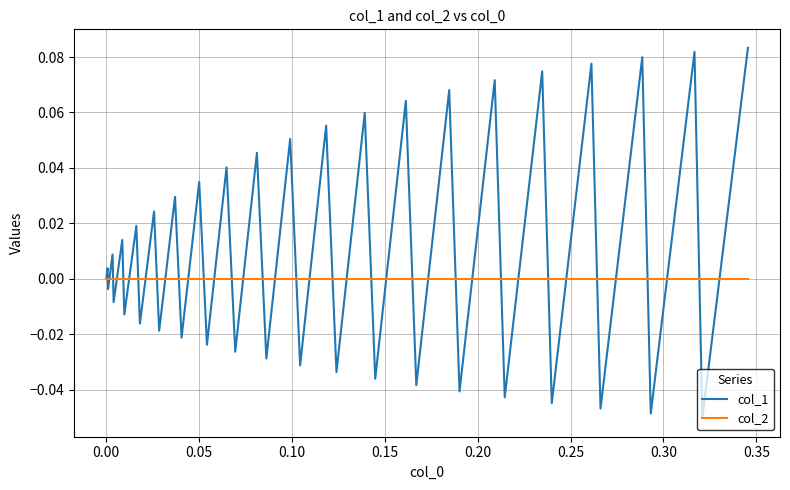

After their last crossing, which series has the higher values: col_2 or col_1?

col_1